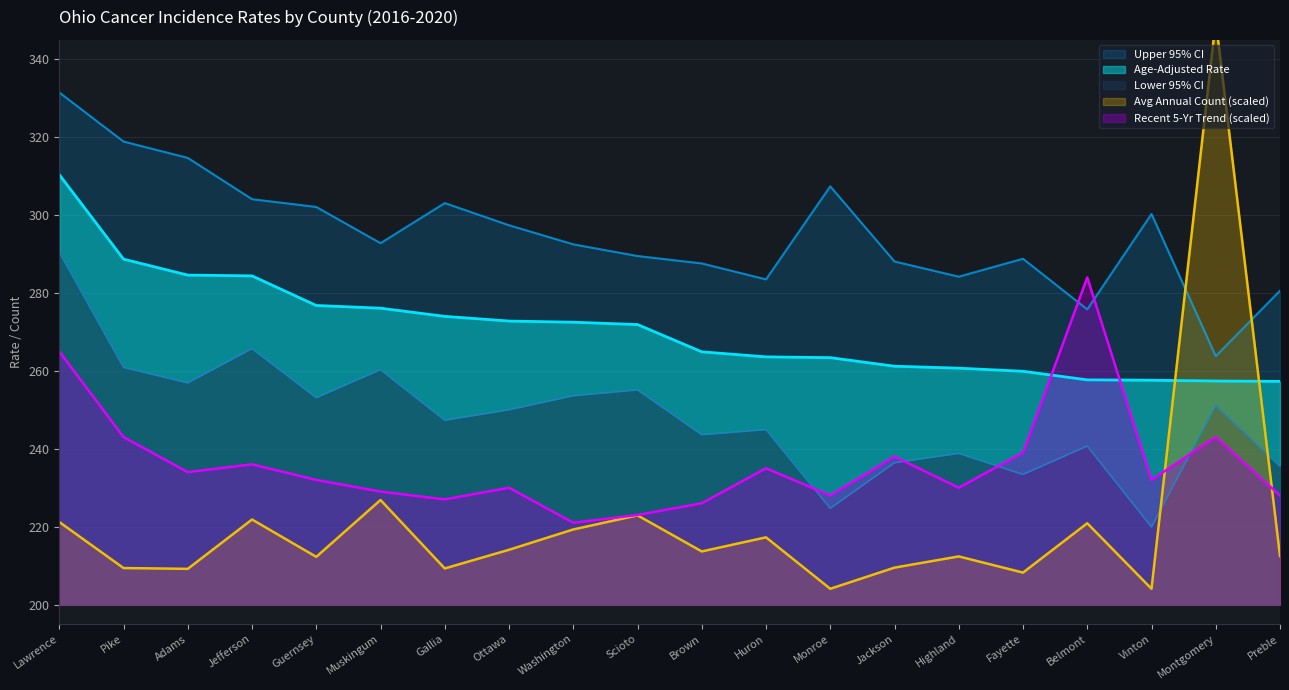

Which series has the largest range (max minus min)?

Average Annual Count